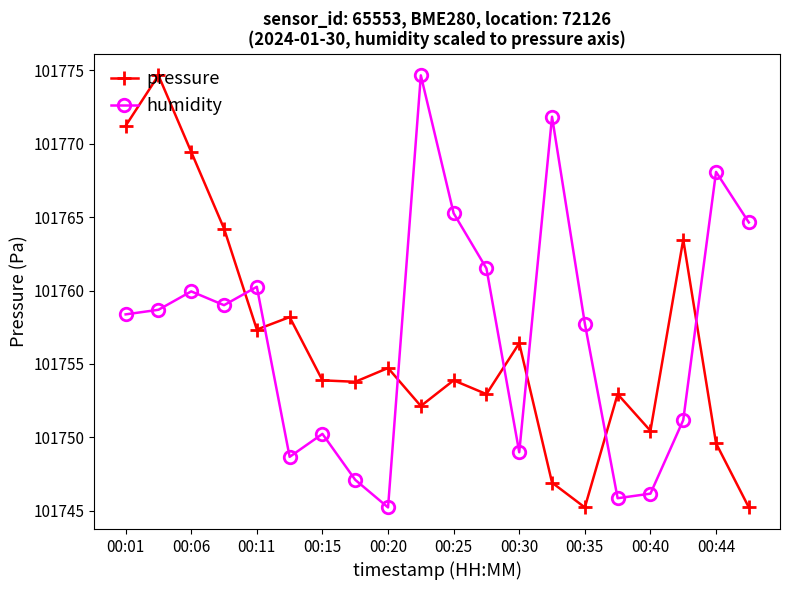

What is the minimum value for humidity?

101745.2